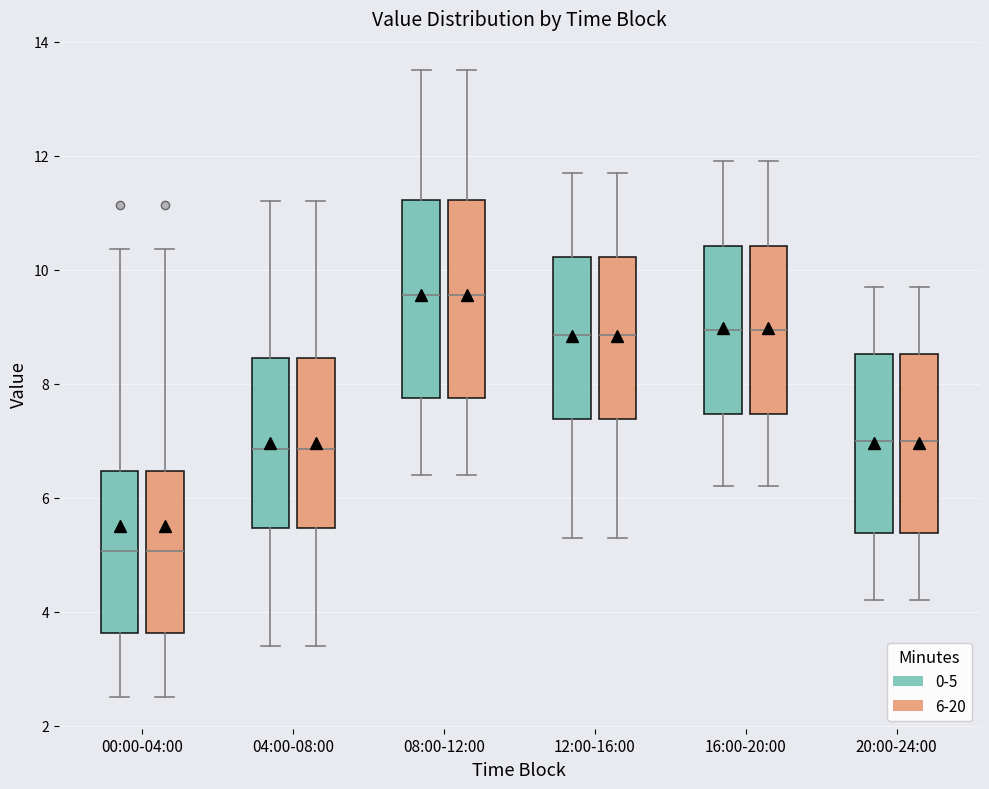

Reading left to right, transcribe this box plot: for each box, give where its median line is, the range the box spans, and where its two whiskers end, as read against the y-axis. The values are not printed on the chart, so give them approximately, as read against the axis.

00:00-04:00 (0-5): median 5.0, box 3.6 to 6.4, whiskers 2.6 to 10.4
00:00-04:00 (6-20): median 5.0, box 3.6 to 6.4, whiskers 2.6 to 10.4
04:00-08:00 (0-5): median 6.8, box 5.4 to 8.4, whiskers 3.4 to 11.2
04:00-08:00 (6-20): median 6.8, box 5.4 to 8.4, whiskers 3.4 to 11.2
08:00-12:00 (0-5): median 9.6, box 7.8 to 11.2, whiskers 6.4 to 13.6
08:00-12:00 (6-20): median 9.6, box 7.8 to 11.2, whiskers 6.4 to 13.6
12:00-16:00 (0-5): median 8.8, box 7.4 to 10.2, whiskers 5.4 to 11.8
12:00-16:00 (6-20): median 8.8, box 7.4 to 10.2, whiskers 5.4 to 11.8
16:00-20:00 (0-5): median 9.0, box 7.4 to 10.4, whiskers 6.2 to 12.0
16:00-20:00 (6-20): median 9.0, box 7.4 to 10.4, whiskers 6.2 to 12.0
20:00-24:00 (0-5): median 7.0, box 5.4 to 8.6, whiskers 4.2 to 9.8
20:00-24:00 (6-20): median 7.0, box 5.4 to 8.6, whiskers 4.2 to 9.8